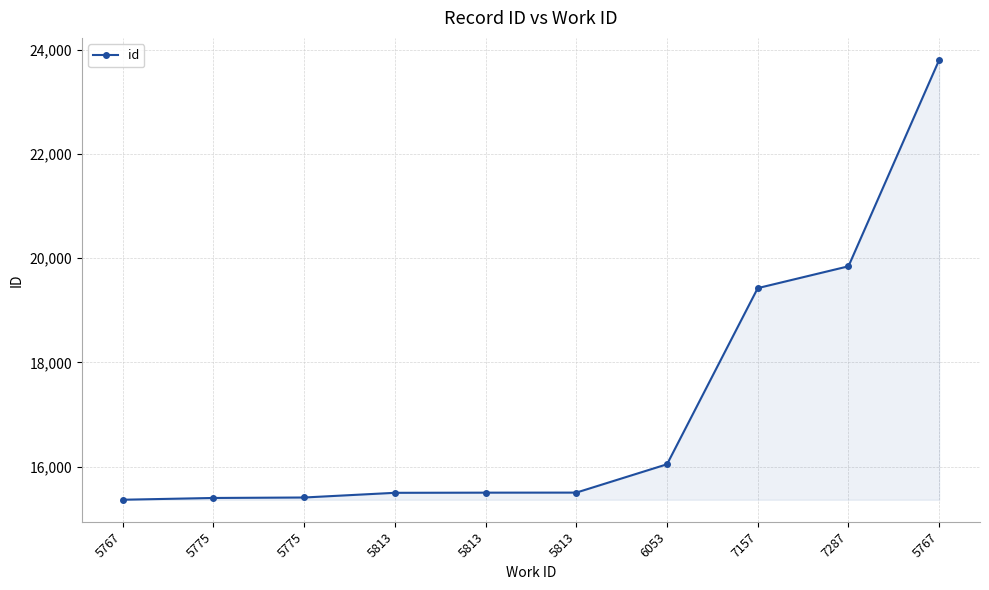

Which category has the highest value across all series?

5767